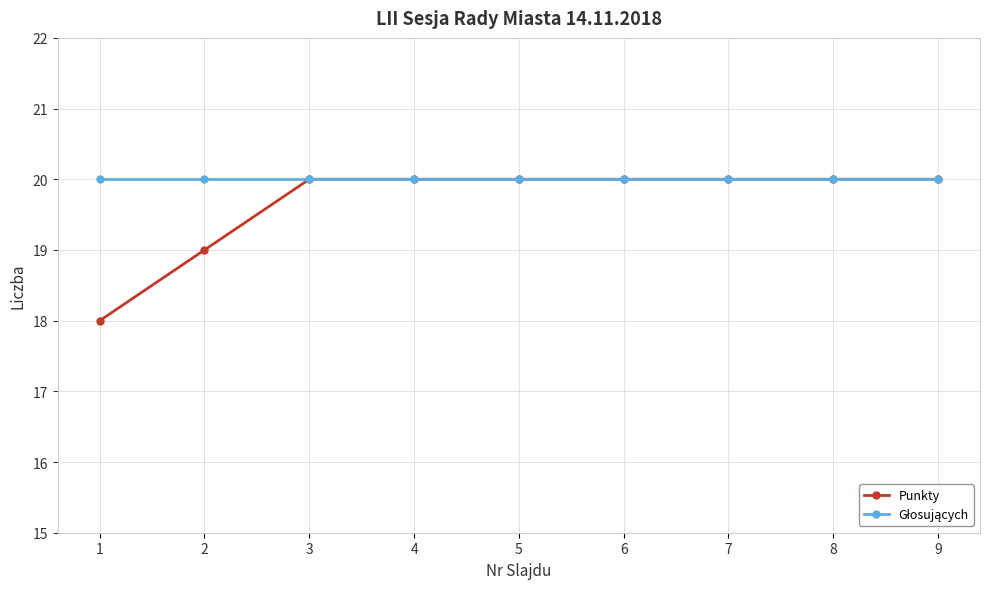

Which series has the largest range (max minus min)?

Punkty